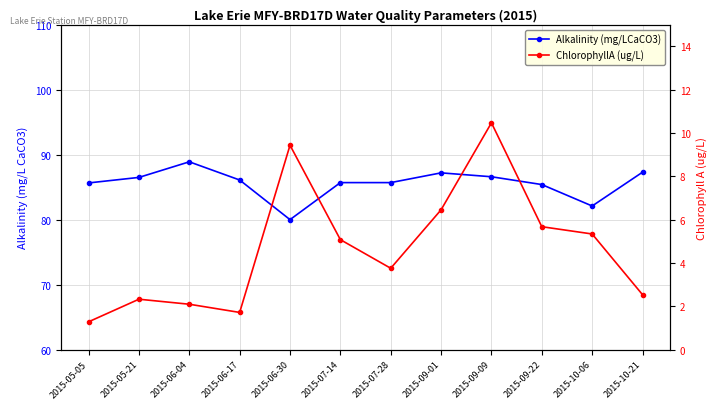

How many data points in Alkalinity (mg/LCaCO3) are less than 86?

6